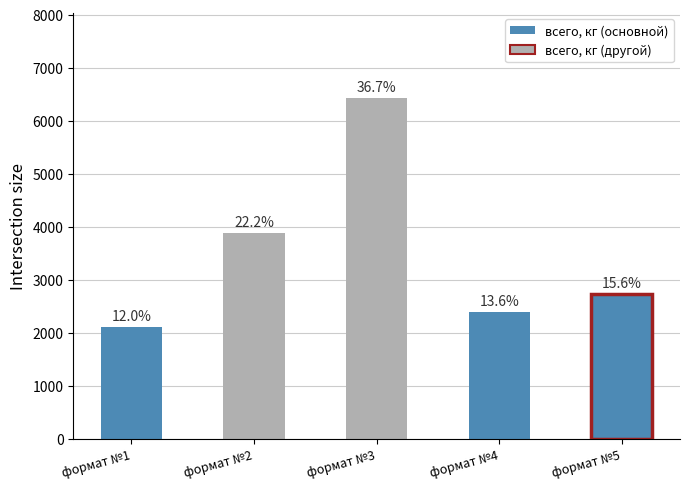

The chart shows a value of 2381.4 at формат №4. True or false?

True